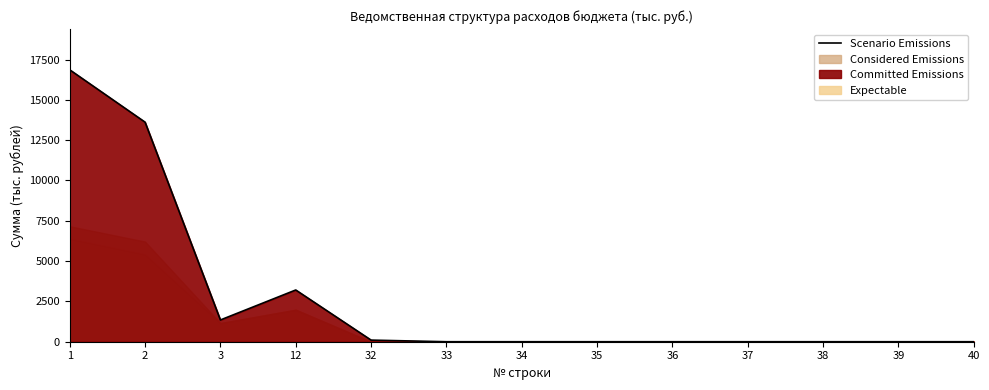

List the labels in order of value, largest first.

1, 2, 12, 3, 32, 33, 34, 35, 36, 37, 38, 39, 40